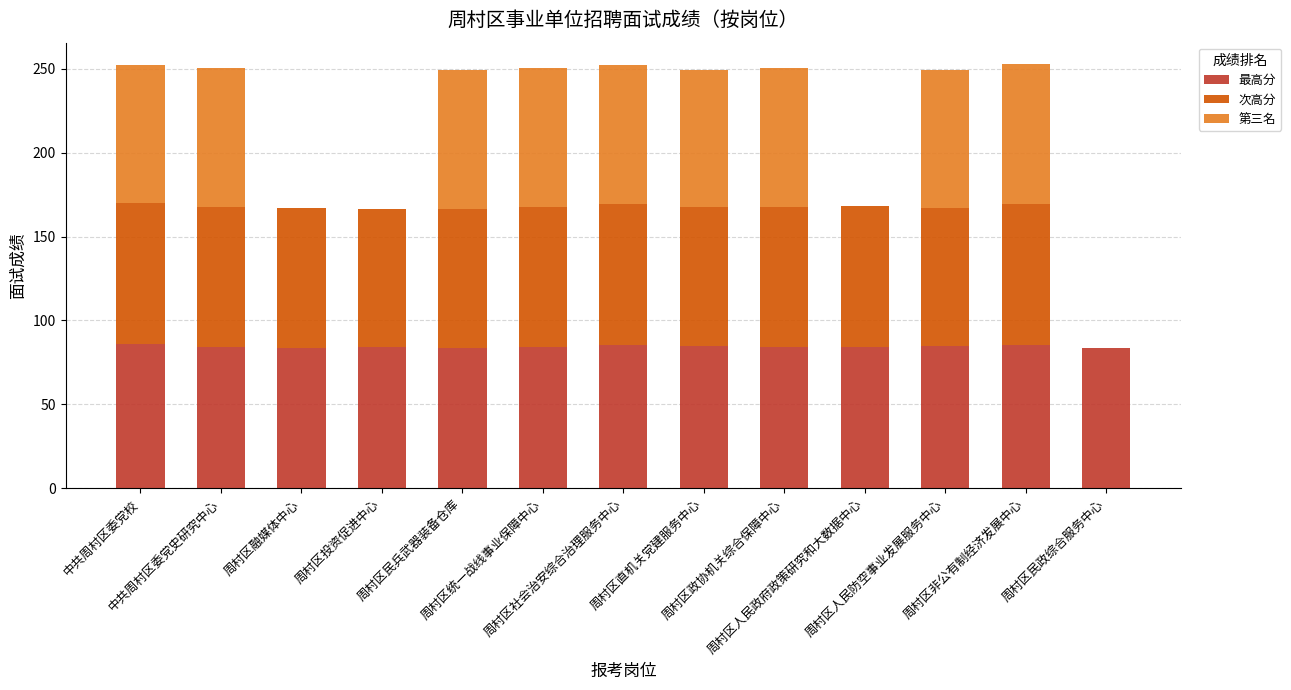

What is the highest value of the 最高分 series?

85.7